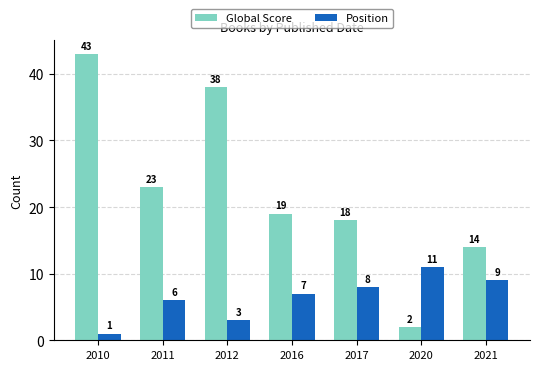

Which series changed the most between 2011 and 2020?

Global Score